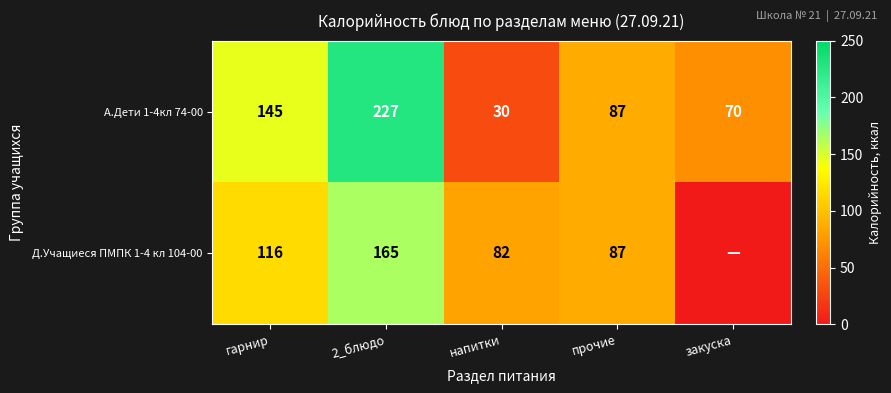

Between гарнир and напитки, which series saw the biggest shift?

А.Дети 1-4кл 74-00